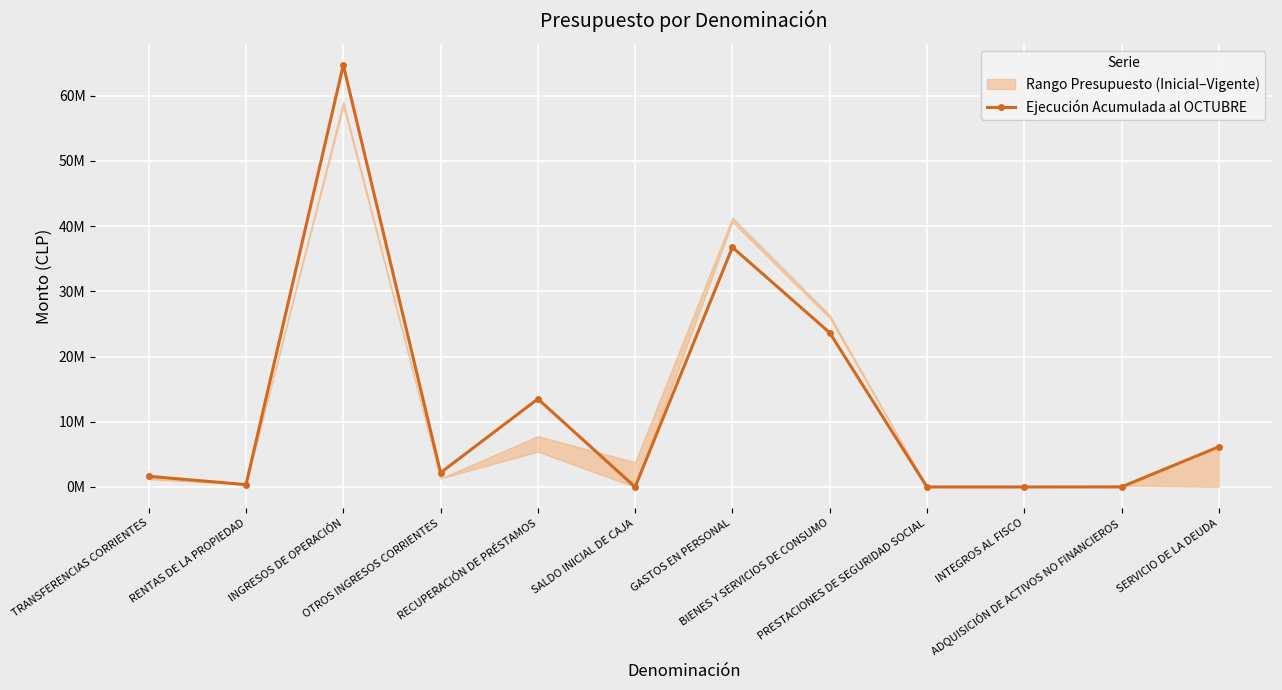

Between SALDO INICIAL DE CAJA and TRANSFERENCIAS CORRIENTES, which is larger?

TRANSFERENCIAS CORRIENTES